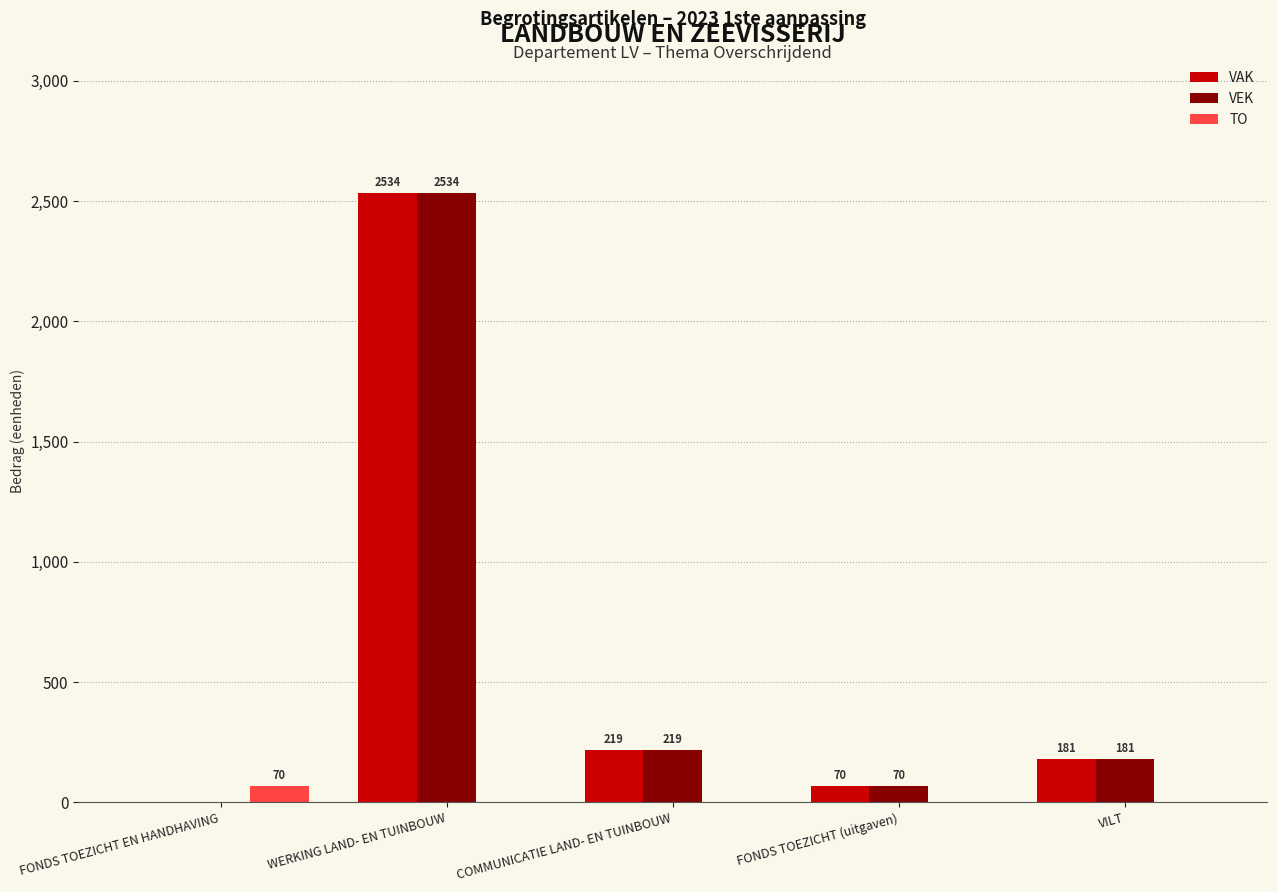

What is the sum of the VEK values at VILT and FONDS TOEZICHT EN HANDHAVING?

181